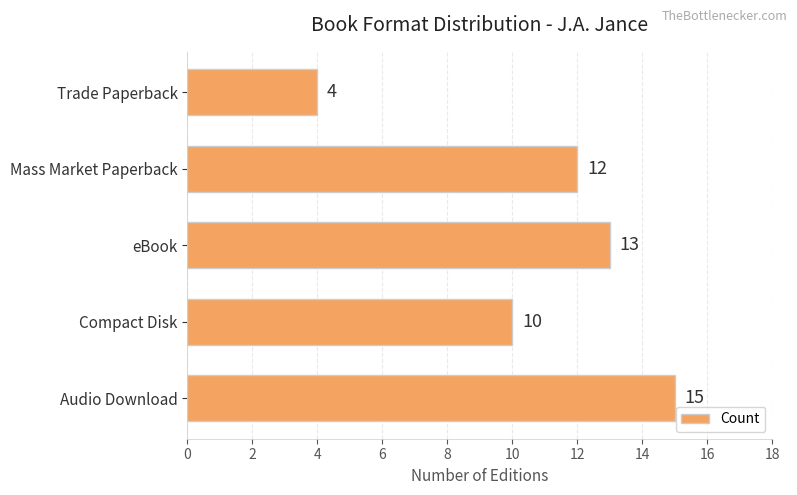

What is the ratio of the value at Trade Paperback to the value at Compact Disk?

0.4